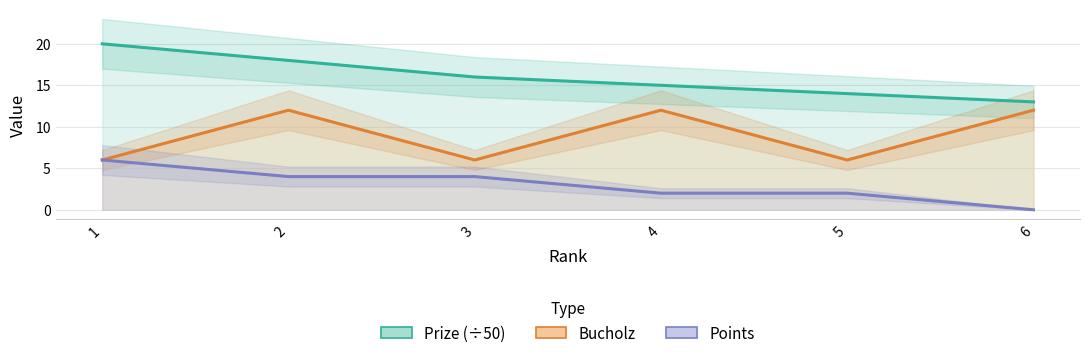

True or false: Prize (÷50) has more than 1 interior local peaks.

False